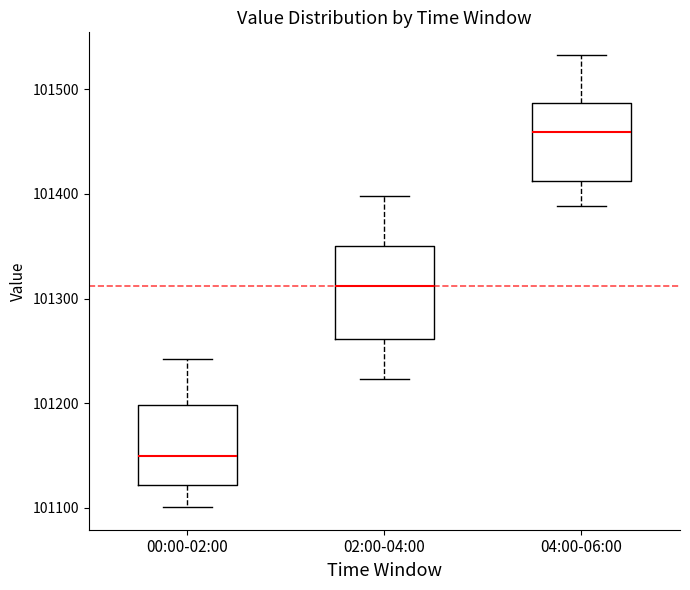

Reading left to right, read every box against the y-axis: the position of its median line, the range the box covers, and the ends of its whiskers. The values are not printed on the chart, so give them approximately, as read against the axis.

00:00-02:00: median 101150, box 101120 to 101200, whiskers 101100 to 101240
02:00-04:00: median 101310, box 101260 to 101350, whiskers 101220 to 101400
04:00-06:00: median 101460, box 101410 to 101490, whiskers 101390 to 101530